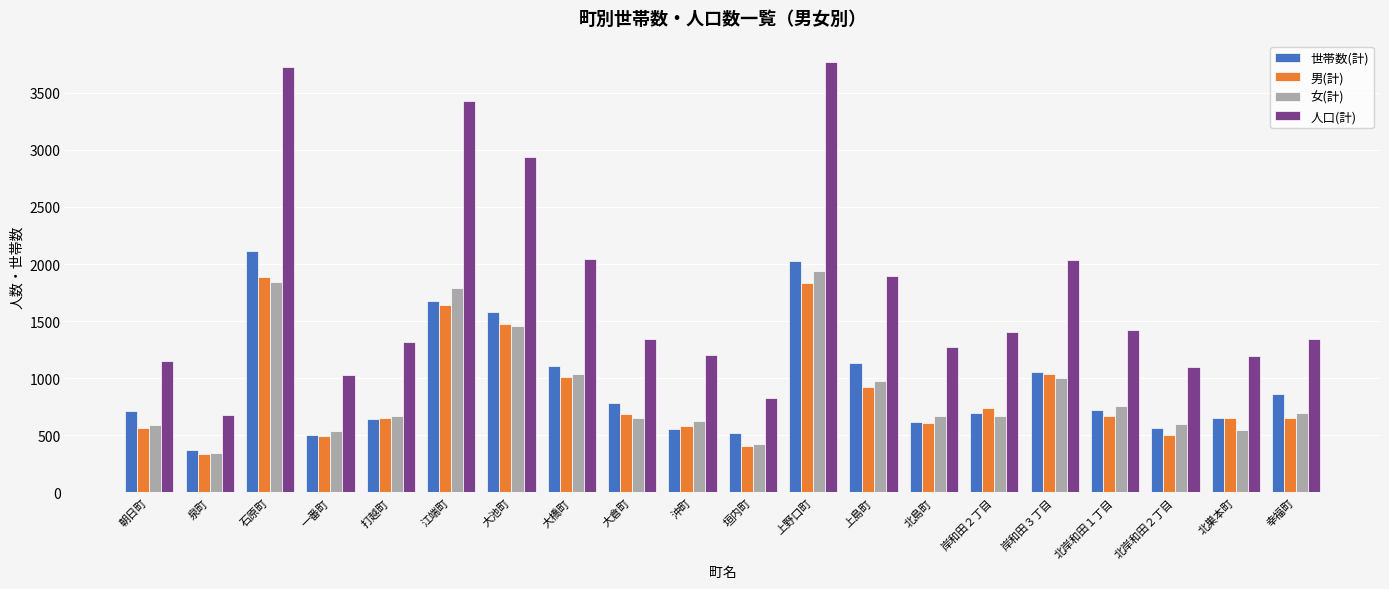

What are all the series names shown in the legend?

世帯数(計), 男(計), 女(計), 人口(計)